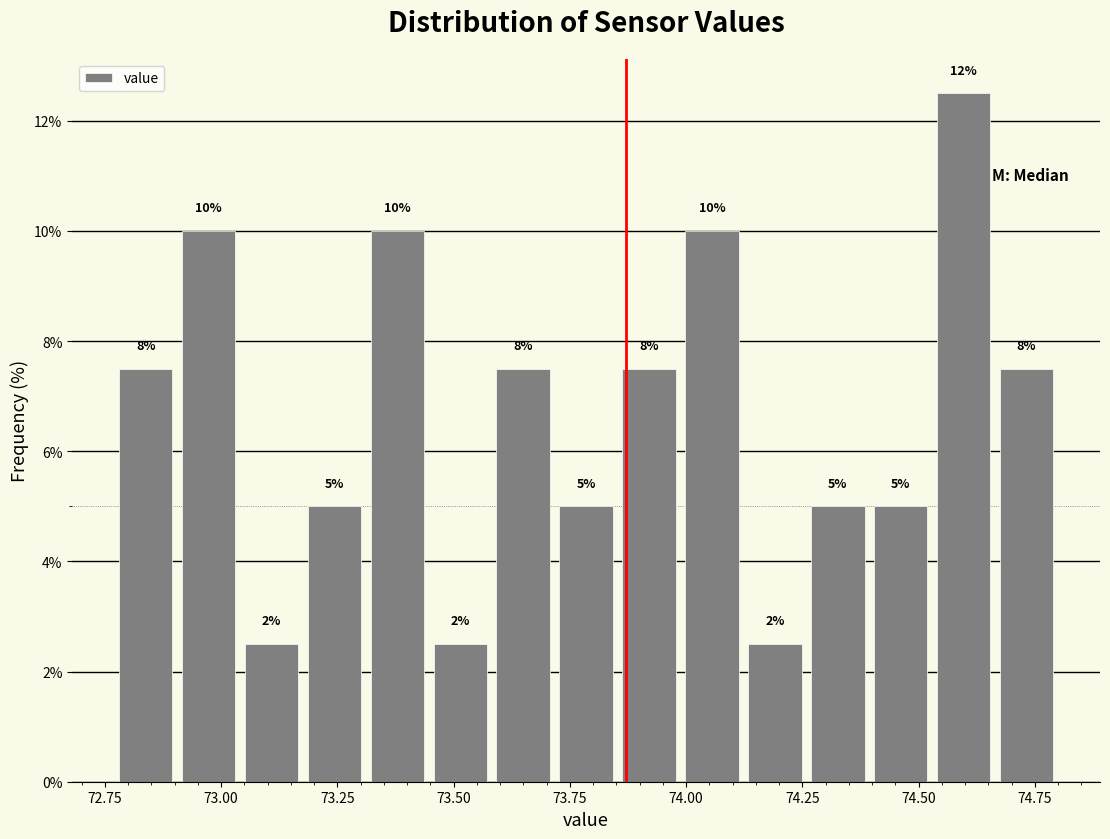

Read against the x-axis, roughly where is the centre of the tallest bar?

74.60